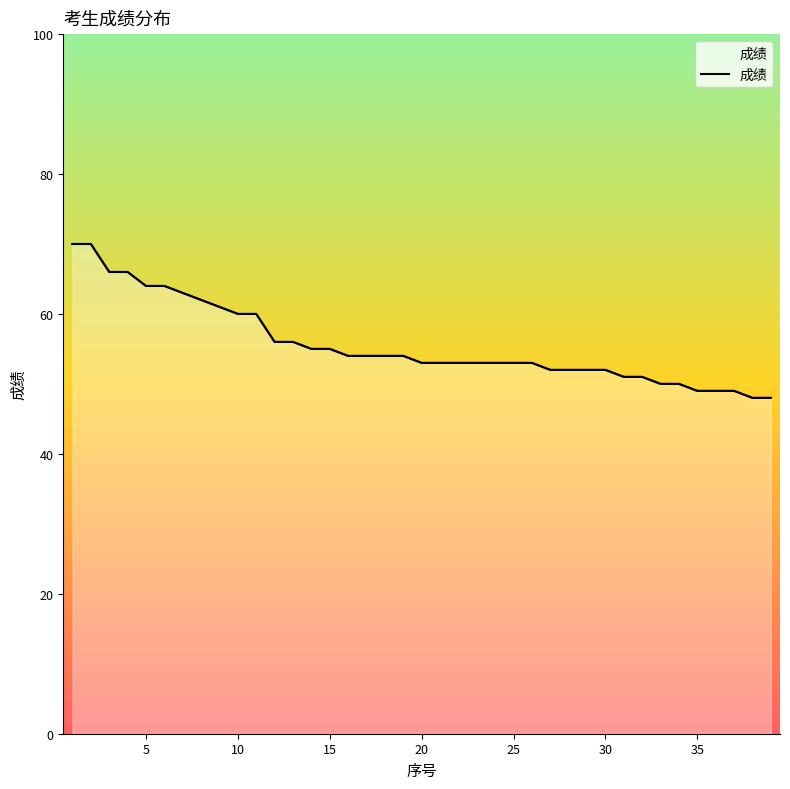

What is the value of the 30th point from the left?

52